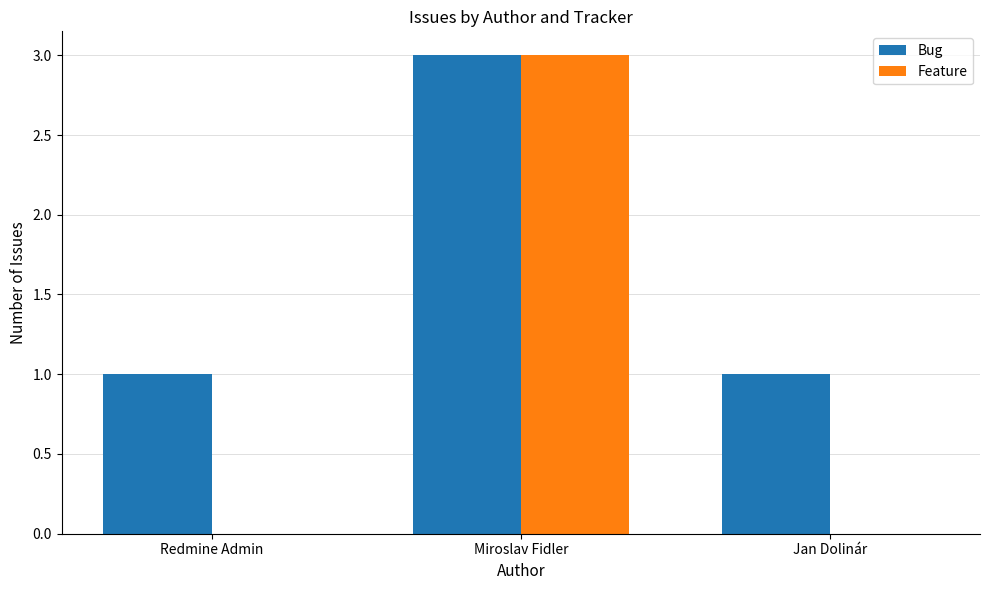

At which category is the sum across all series the highest?

Miroslav Fidler